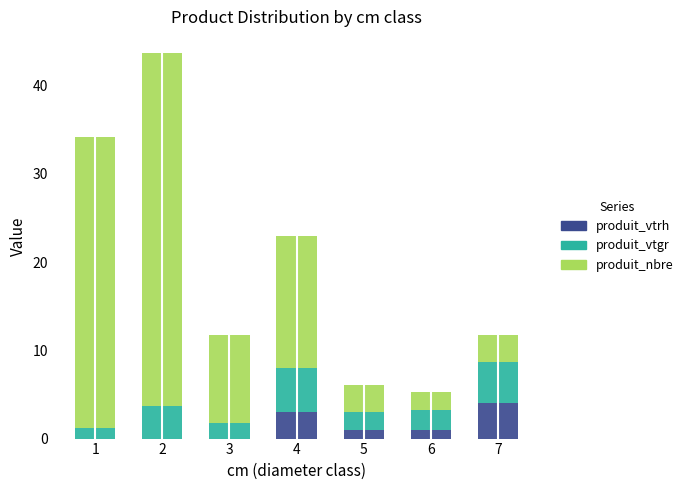

What is the maximum value for produit_vtrh?

4.0